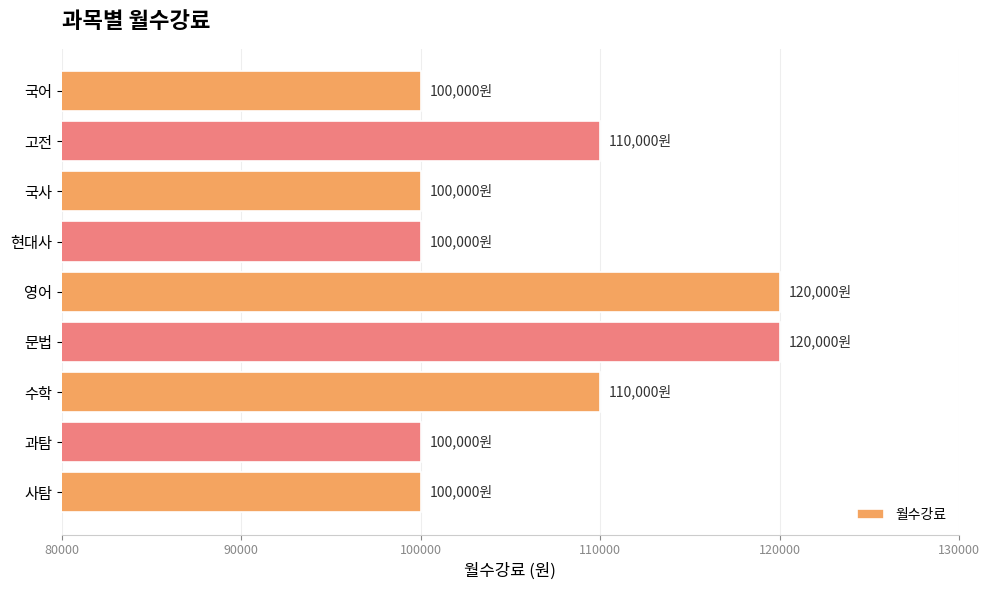

Reading top to bottom, extract all data points from this chart.

국어=100000	고전=110000	국사=100000	현대사=100000	영어=120000	문법=120000	수학=110000	과탐=100000	사탐=100000